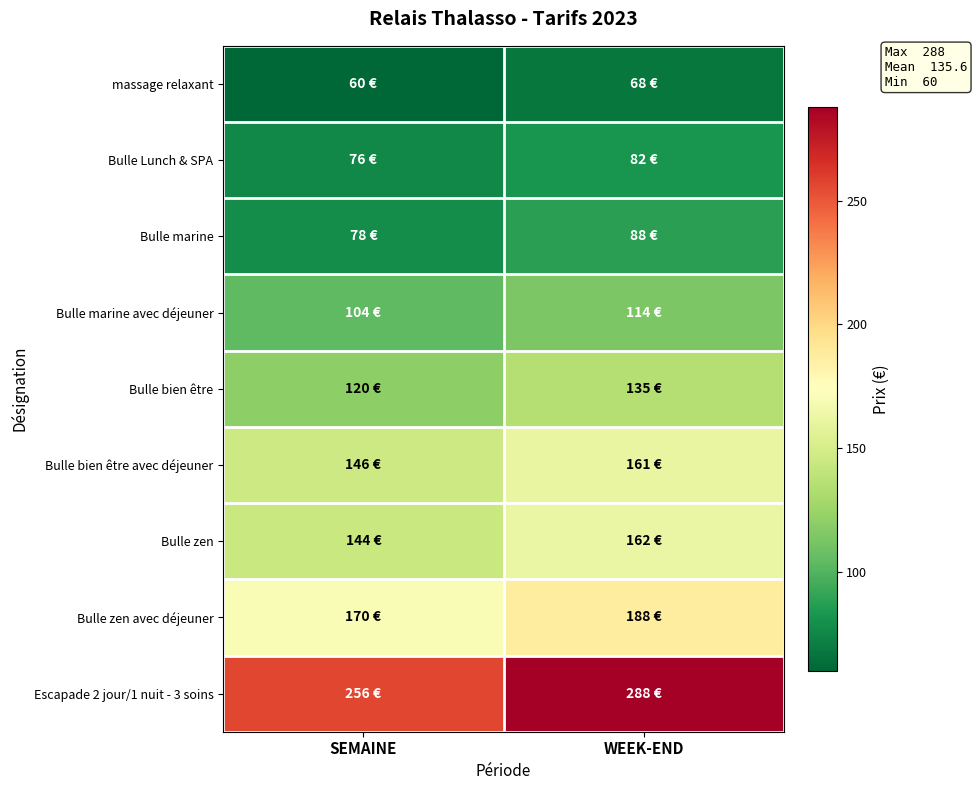

Reading right to left, list all the values displayed in this chart.

massage relaxant: WEEK-END=68	SEMAINE=60
Bulle Lunch & SPA: WEEK-END=82	SEMAINE=76
Bulle marine: WEEK-END=88	SEMAINE=78
Bulle marine avec déjeuner: WEEK-END=114	SEMAINE=104
Bulle bien être: WEEK-END=135	SEMAINE=120
Bulle bien être avec déjeuner: WEEK-END=161	SEMAINE=146
Bulle zen: WEEK-END=162	SEMAINE=144
Bulle zen avec déjeuner: WEEK-END=188	SEMAINE=170
Escapade 2 jour/1 nuit - 3 soins: WEEK-END=288	SEMAINE=256